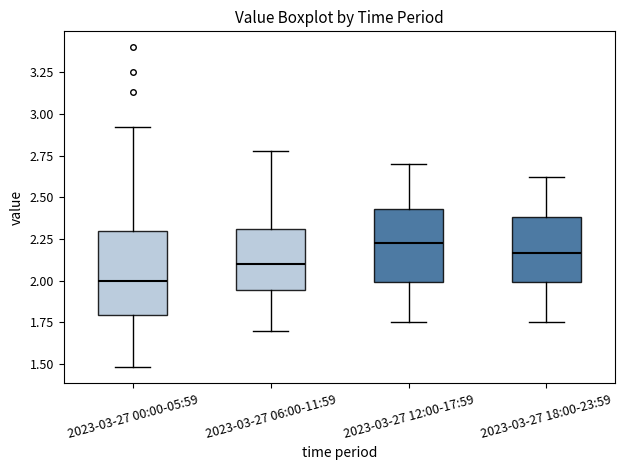

Which box has the lowest median line?

2023-03-27 00:00-05:59